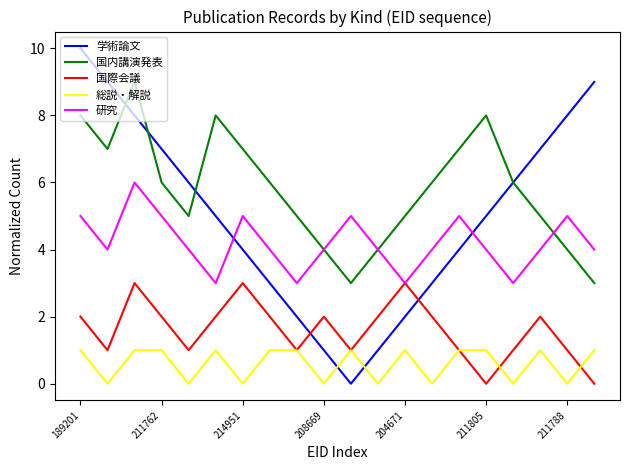

Rank the series by their average value, from highest to lowest.

国内講演発表, 学術論文, 研究, 国際会議, 総説・解説